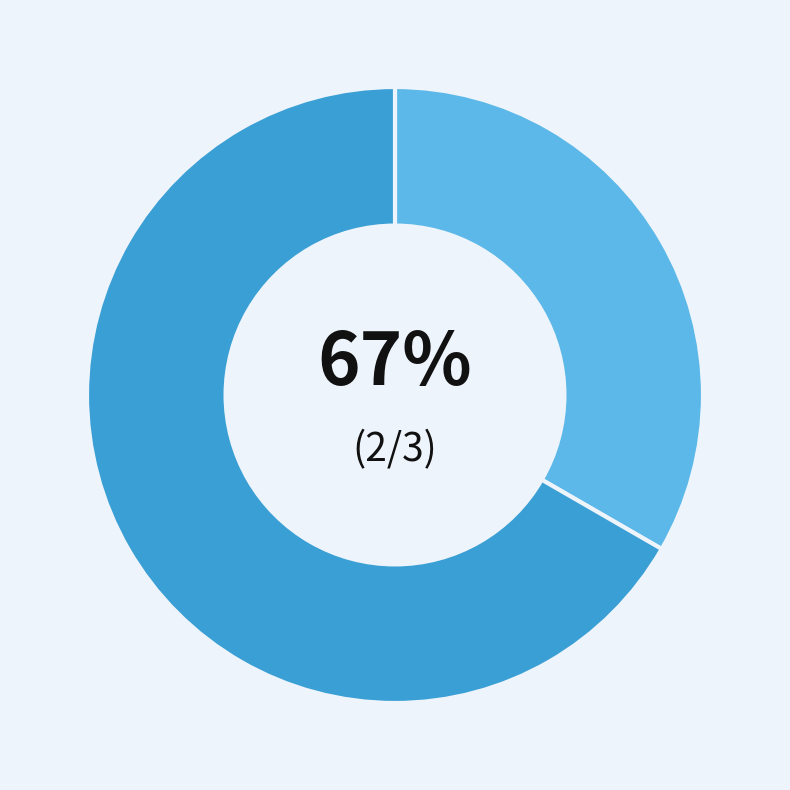

Is Чоловіча the majority of the pie?

No